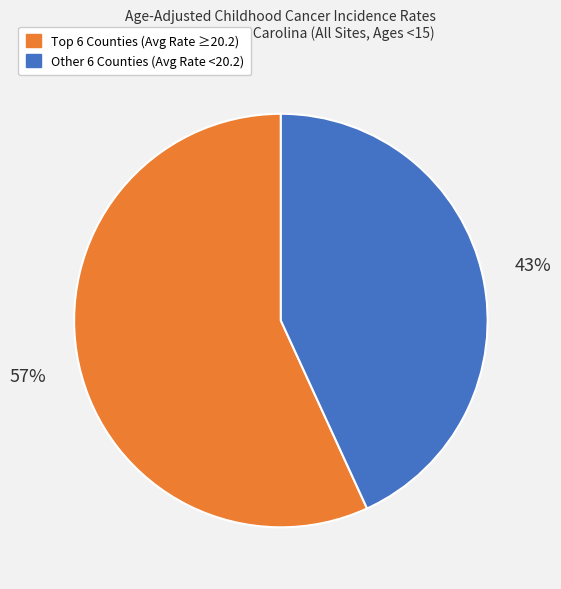

To the nearest percent, what is the average slice percentage?

50%